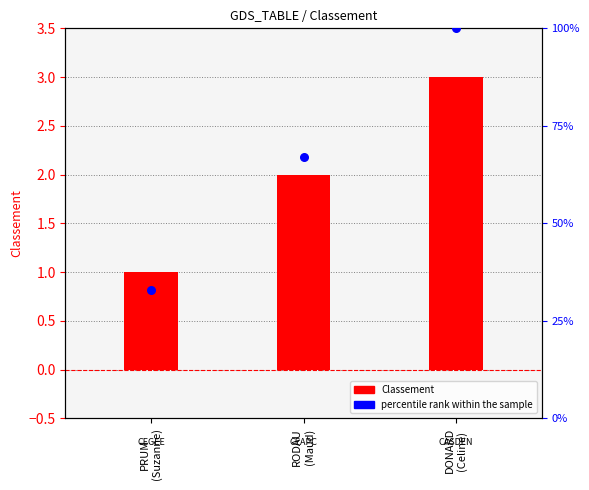

What is the total value across all series at RODAU
(Maud)?

69